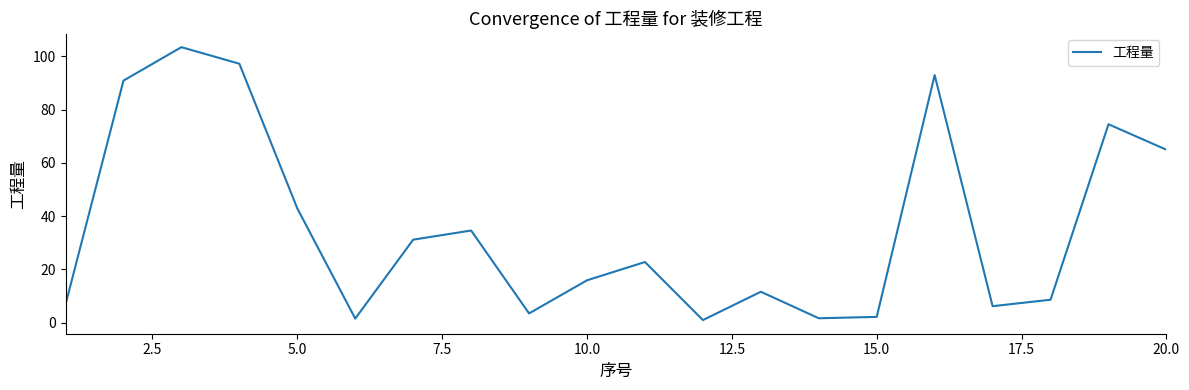

How many values are below 22?

10